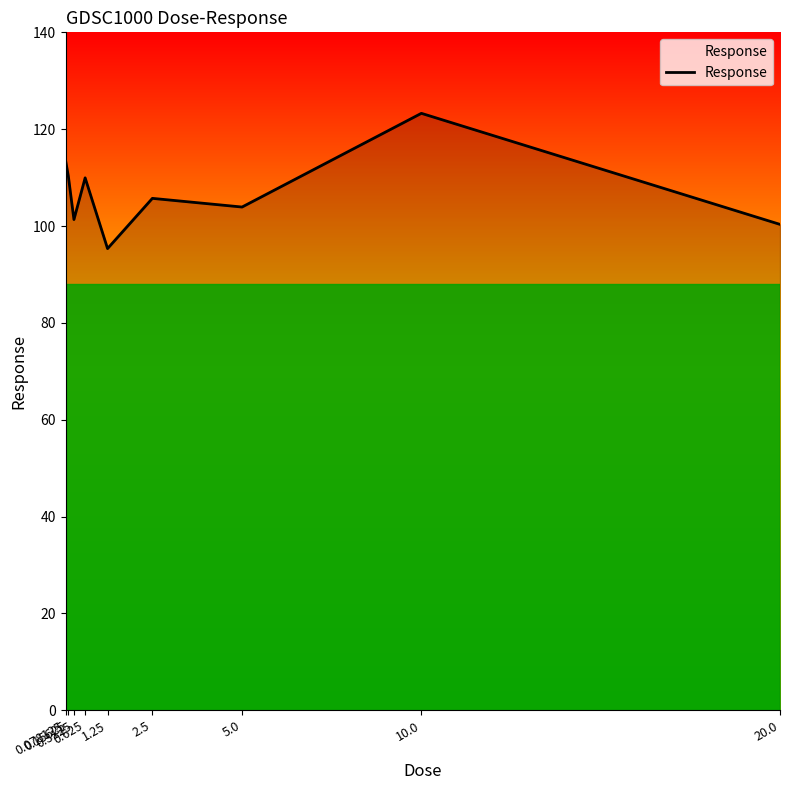

Does the chart have visible grid lines?

No